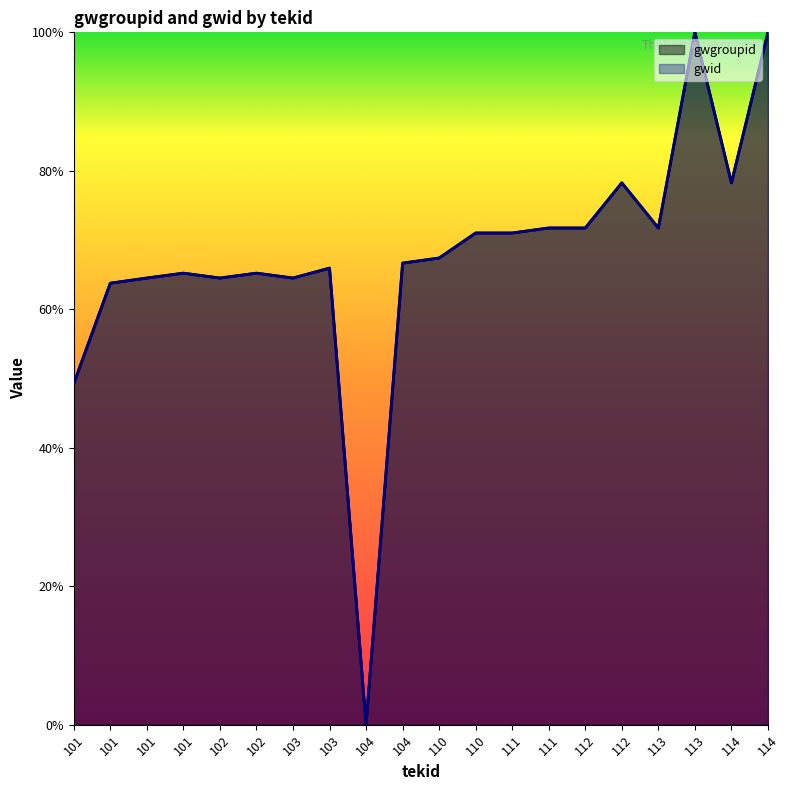

What is the sum of the gwgroupid values at 110 and 114?

149.3